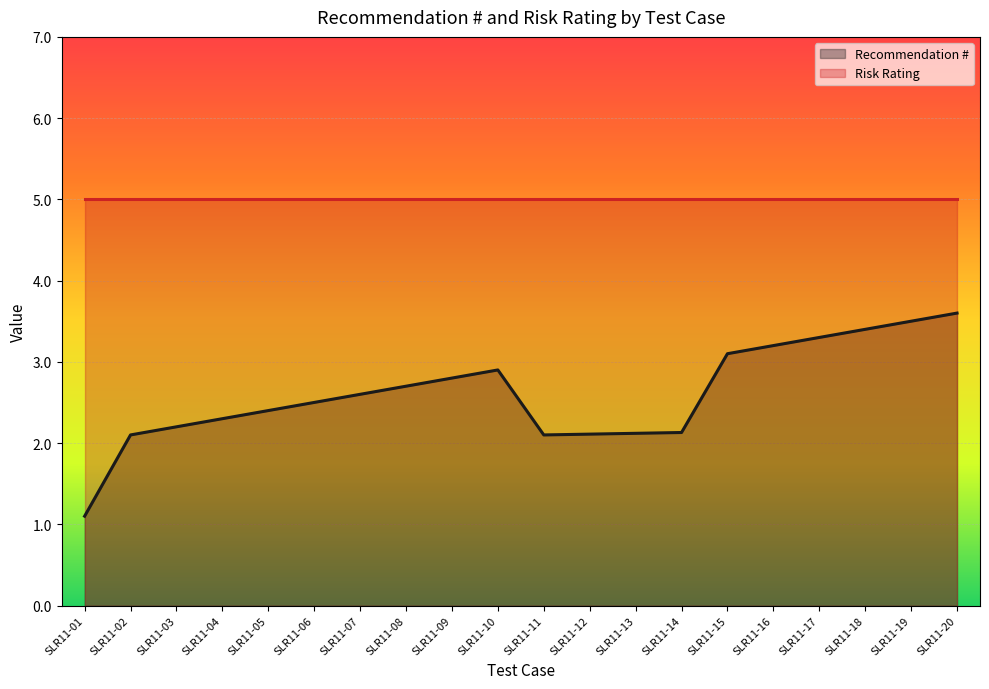

What is the average value?

2.6